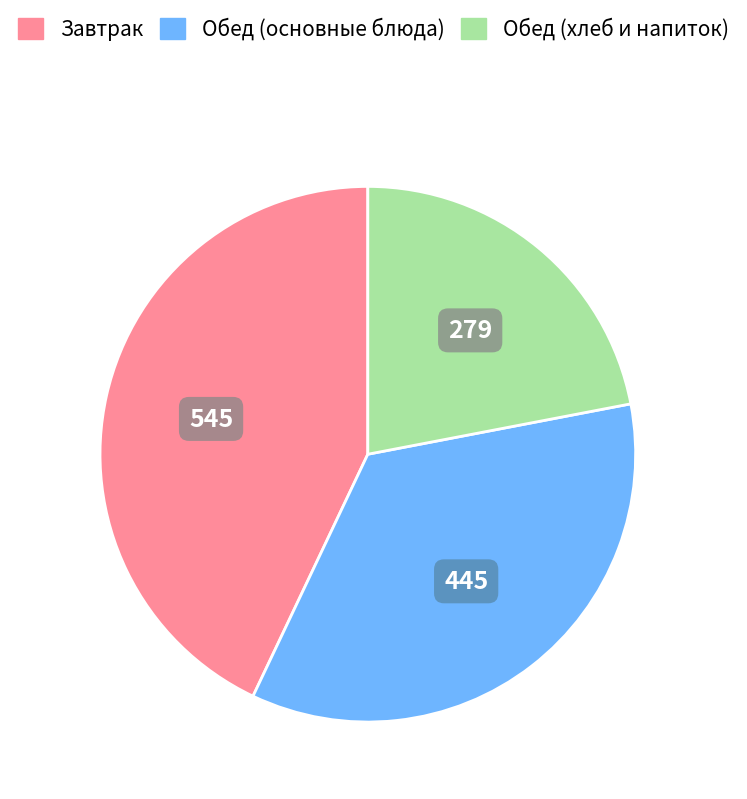

Count the number of slices in the pie.

3